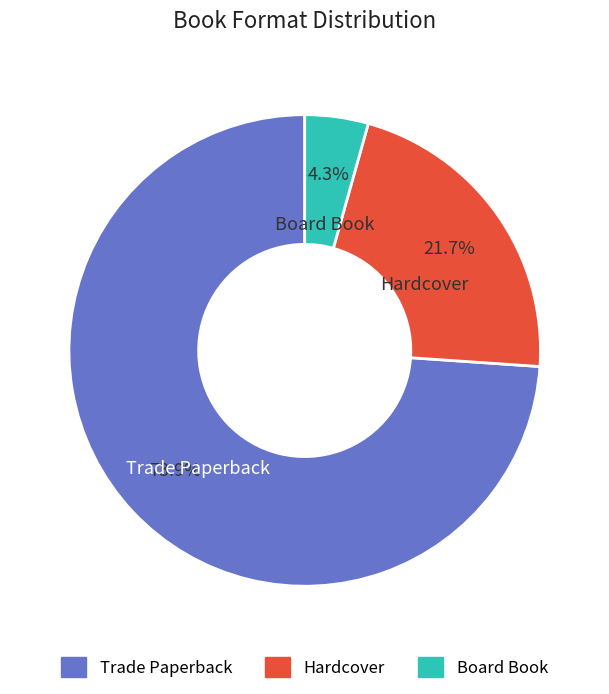

Is it true that Trade Paperback is 84% of the pie?

False